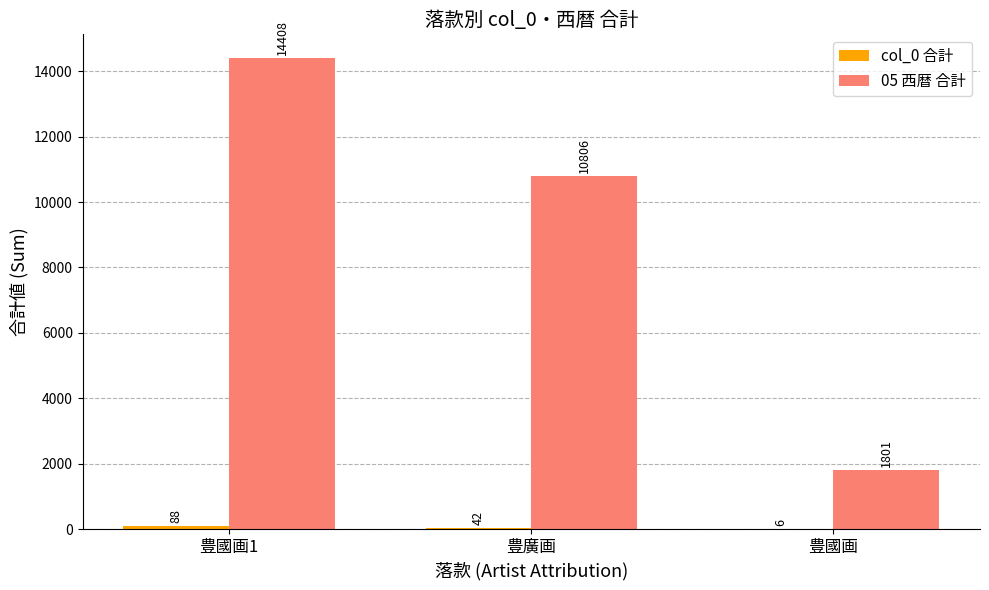

Read the 05 西暦 合計 value at 豊國画, to the nearest 10.

1800